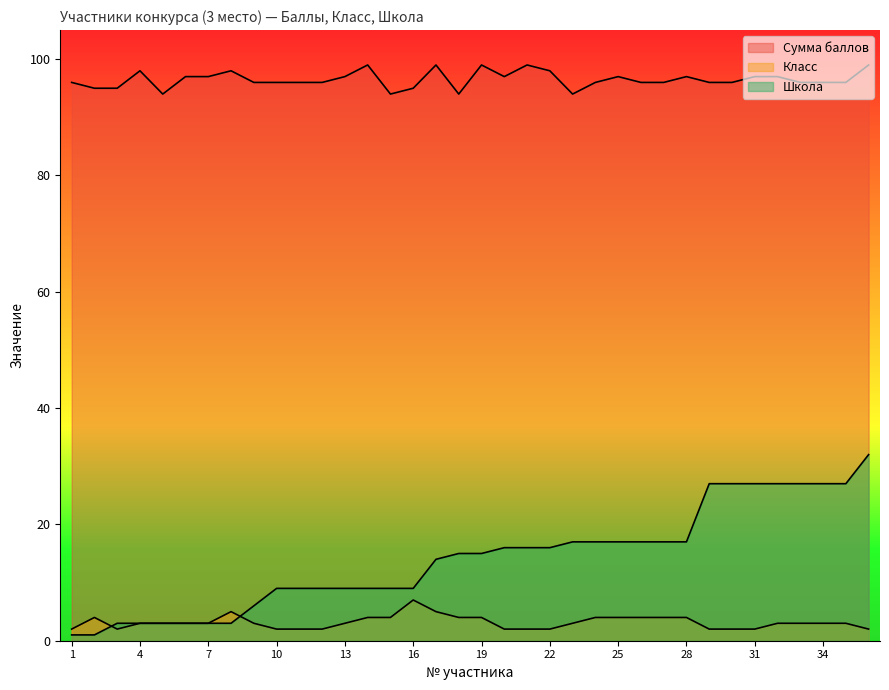

Which label corresponds to the smallest value in the chart?

1